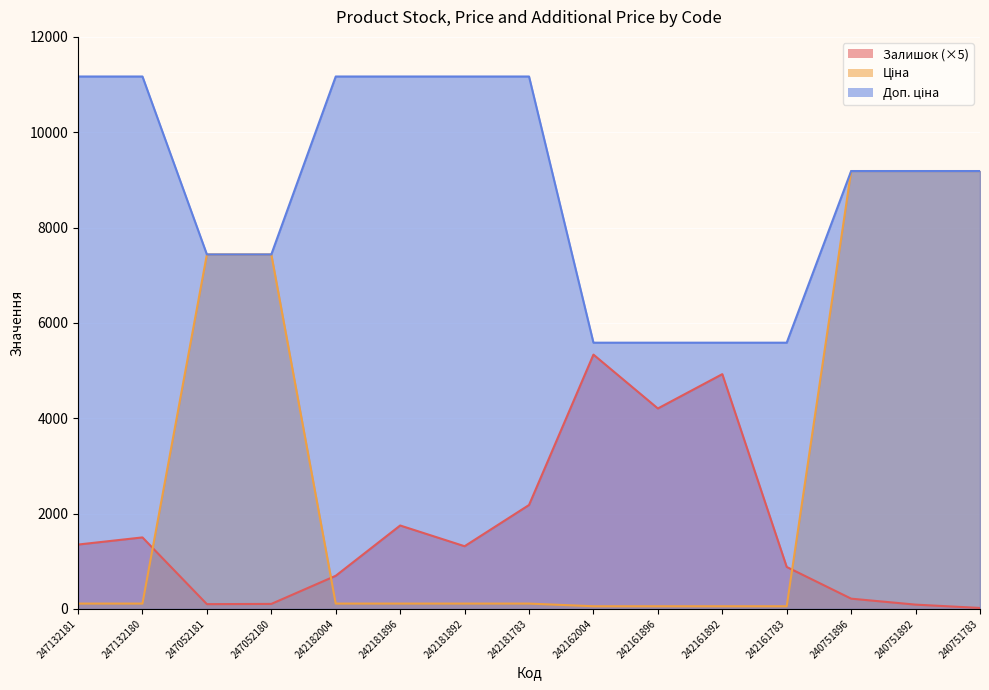

What is the difference between the maximum and minimum values in the Доп. ціна series?

5584.0